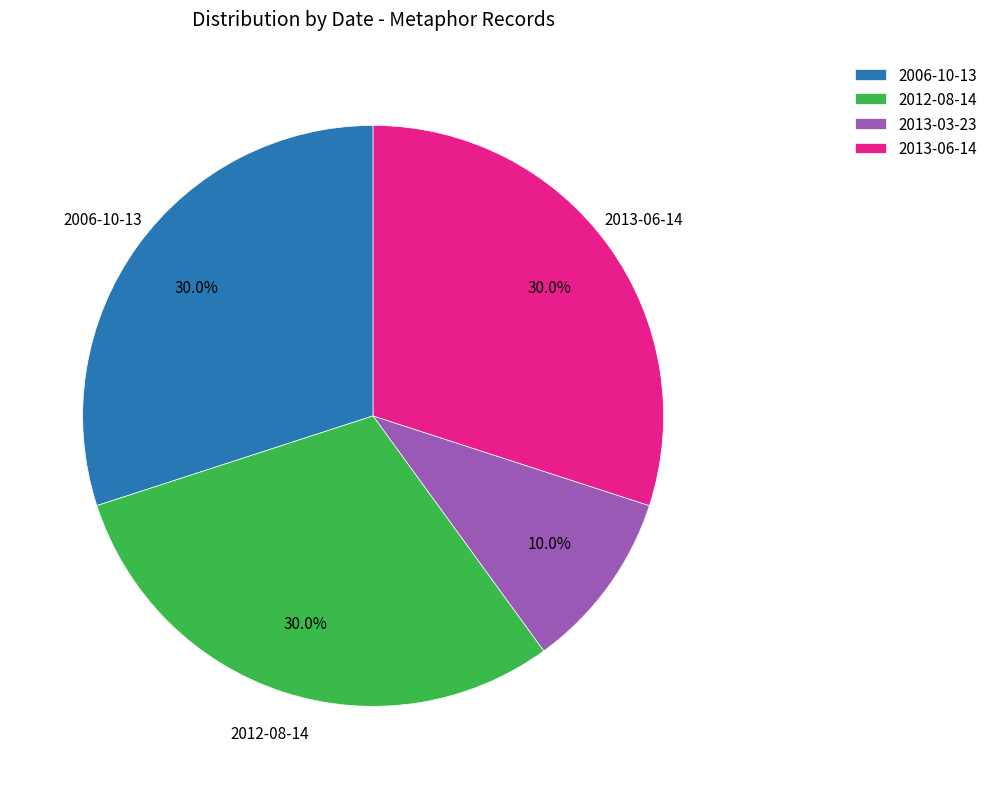

Approximately how many times larger is the value at 2012-08-14 compared to 2013-06-14?

1.0